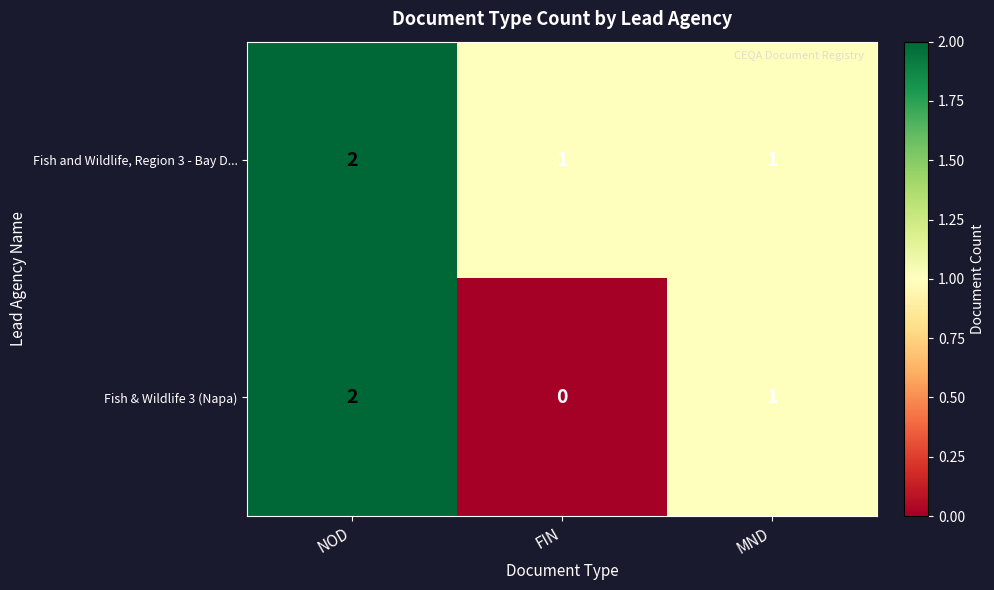

At how many categories does at least one series exceed 0?

3